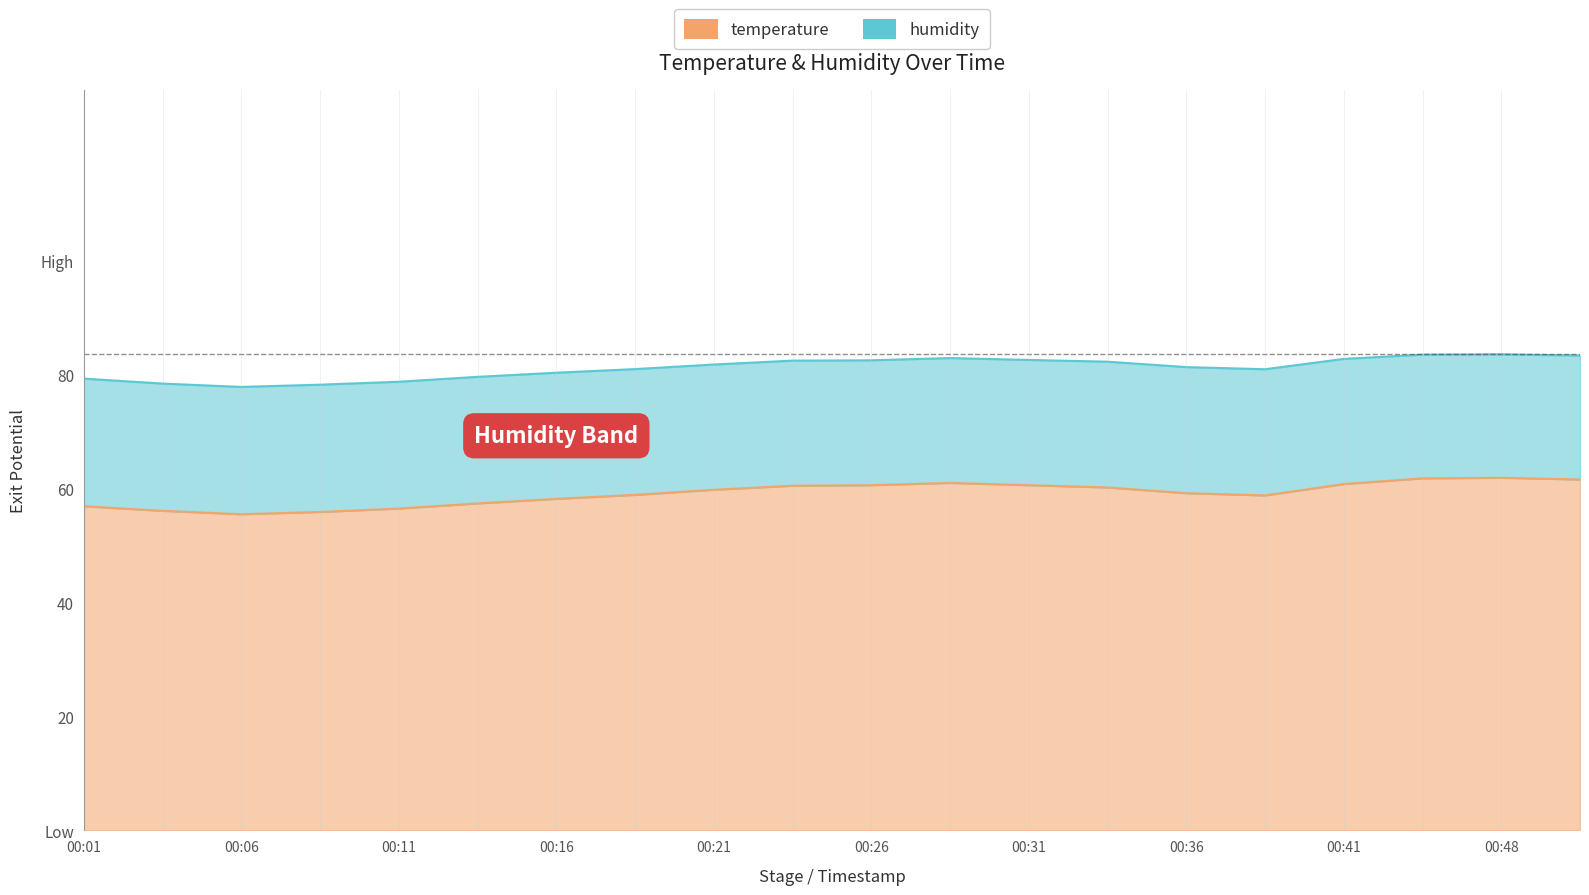

Reading right to left, extract all data points from this chart.

00:51=61.6	00:48=61.9	00:43=61.8	00:41=60.8	00:38=58.8	00:36=59.2	00:33=60.2	00:31=60.6	00:28=61.0	00:26=60.6	00:23=60.5	00:21=59.8	00:18=58.9	00:16=58.2	00:14=57.4	00:11=56.5	00:09=55.9	00:06=55.5	00:04=56.1	00:01=56.9